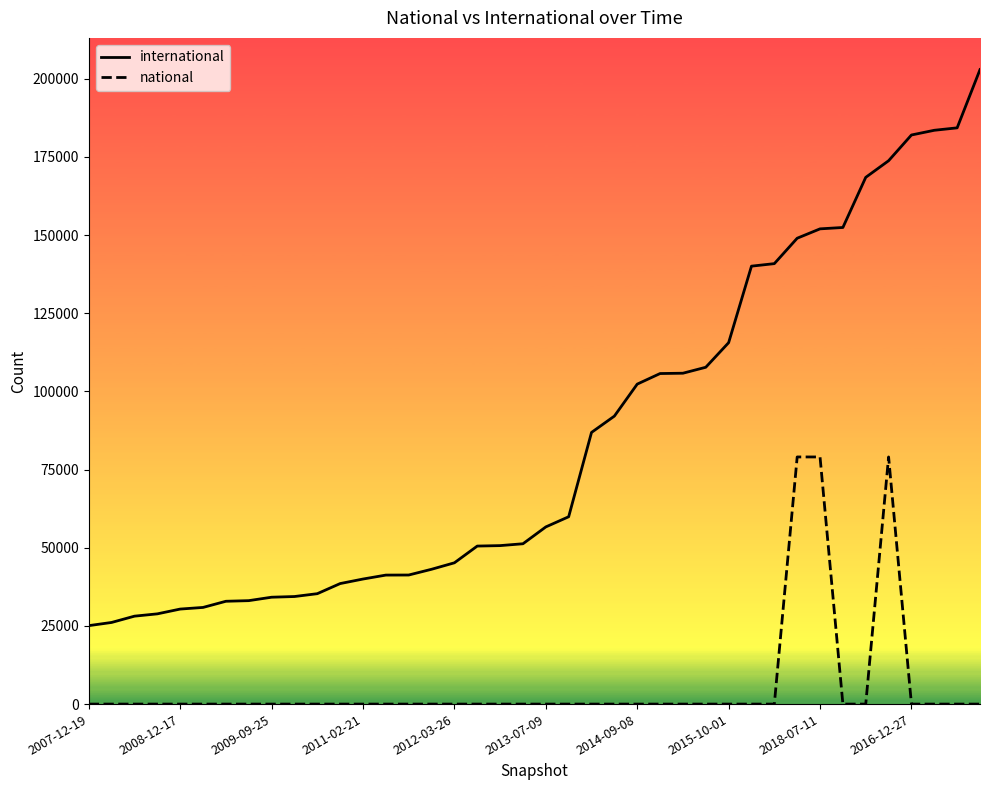

True or false: international and national cross at least once.

False